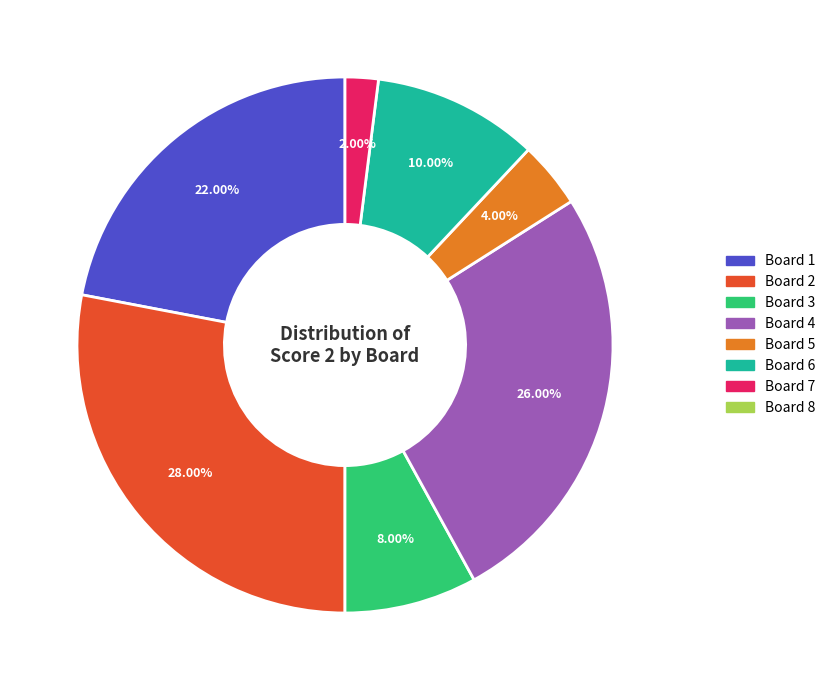

Does any single category account for the majority?

No